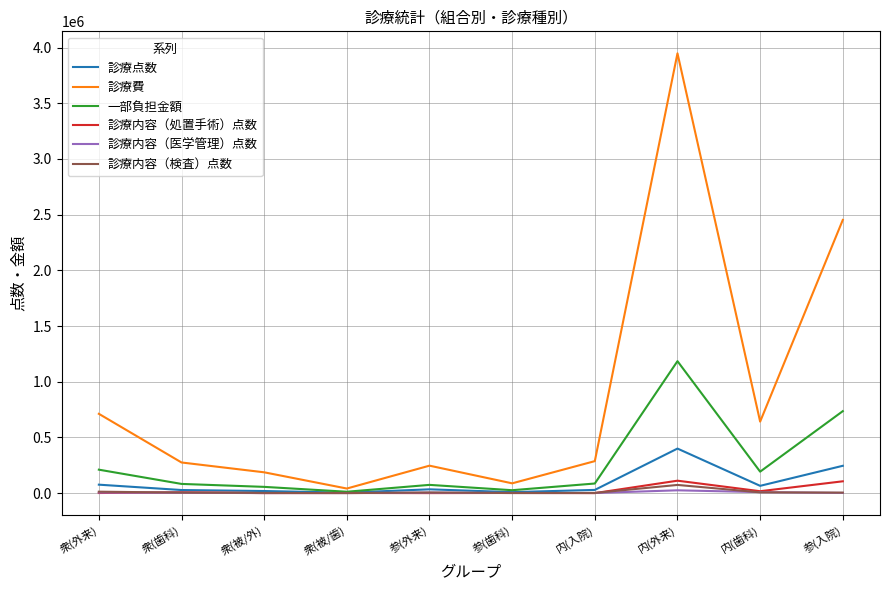

What are all the series names shown in the legend?

診療点数, 診療費, 一部負担金額, 診療内容（処置手術）点数, 診療内容（医学管理）点数, 診療内容（検査）点数